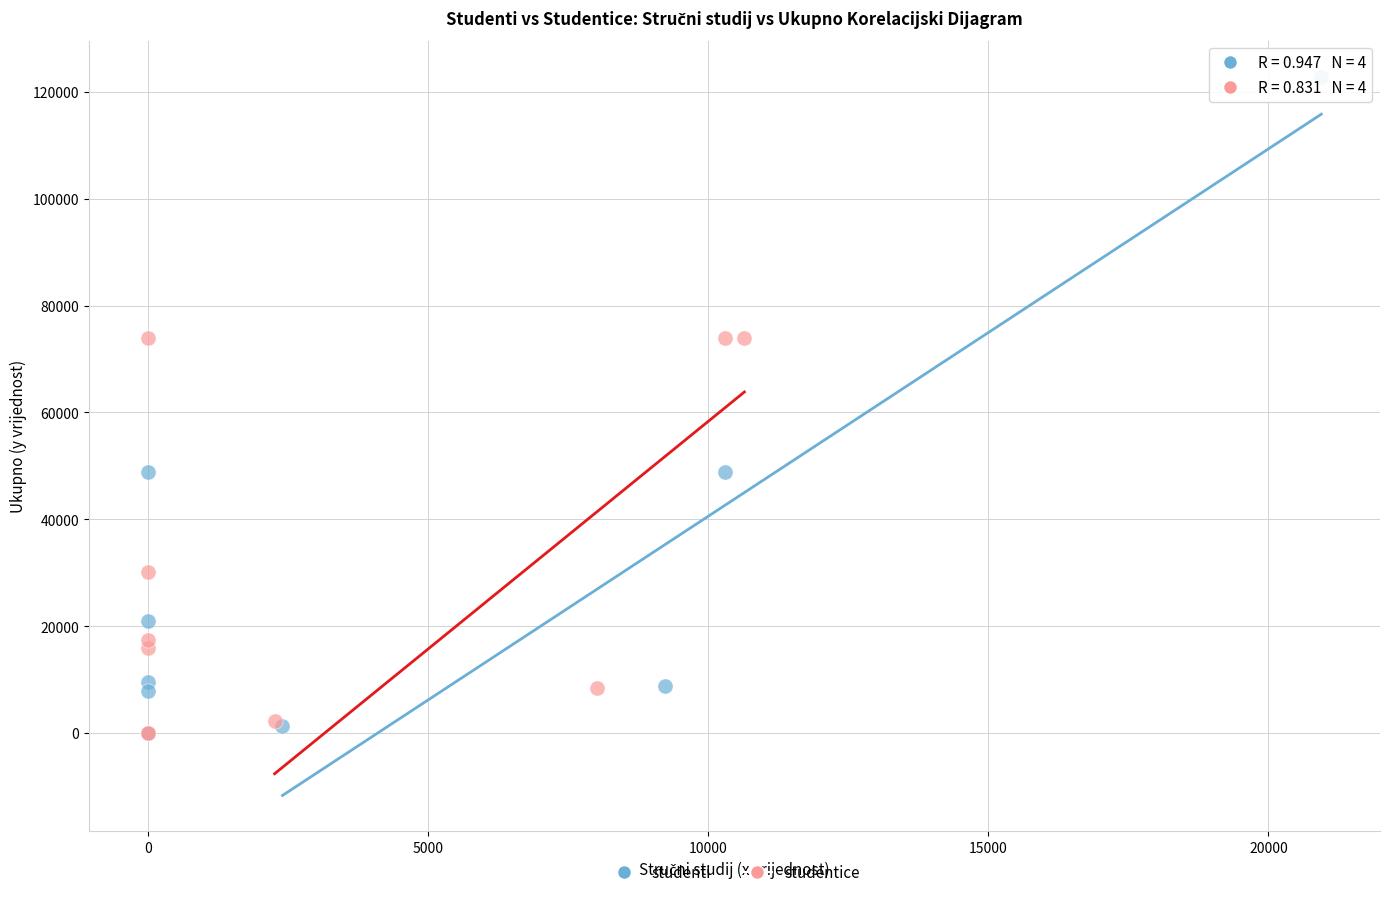

Which series contains the highest Y value?

studenti